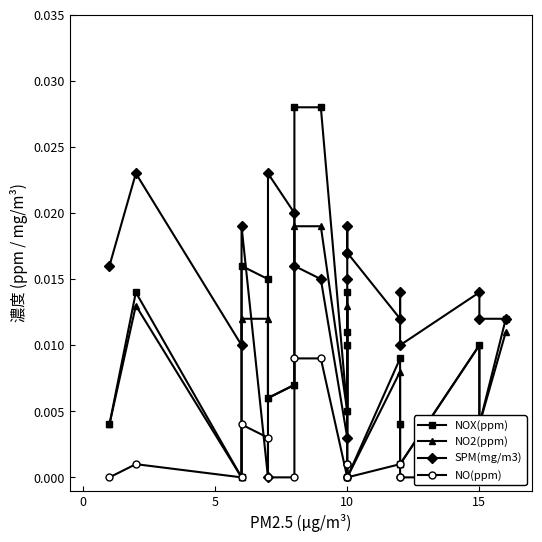

The value of NO(ppm) at 6 is -0.0. True or false?

False